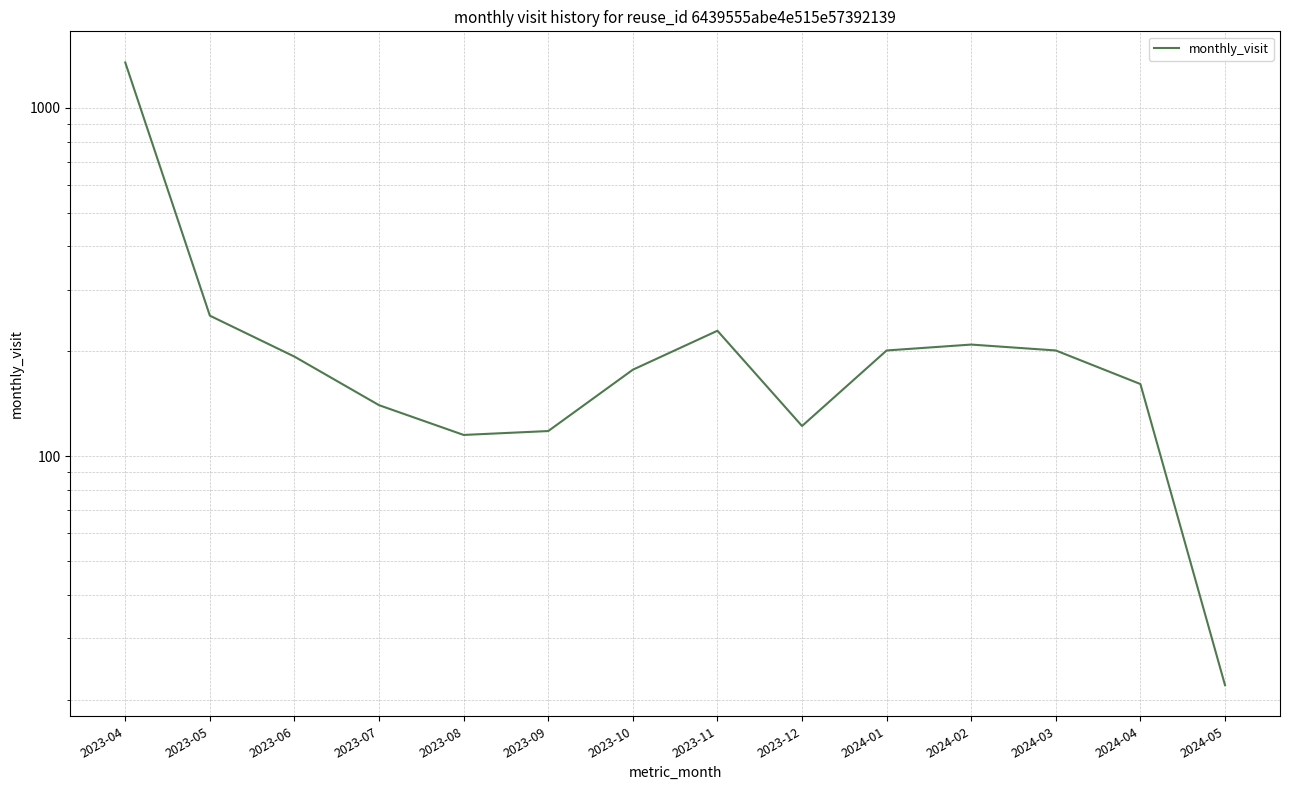

What is the greatest value displayed?

1349